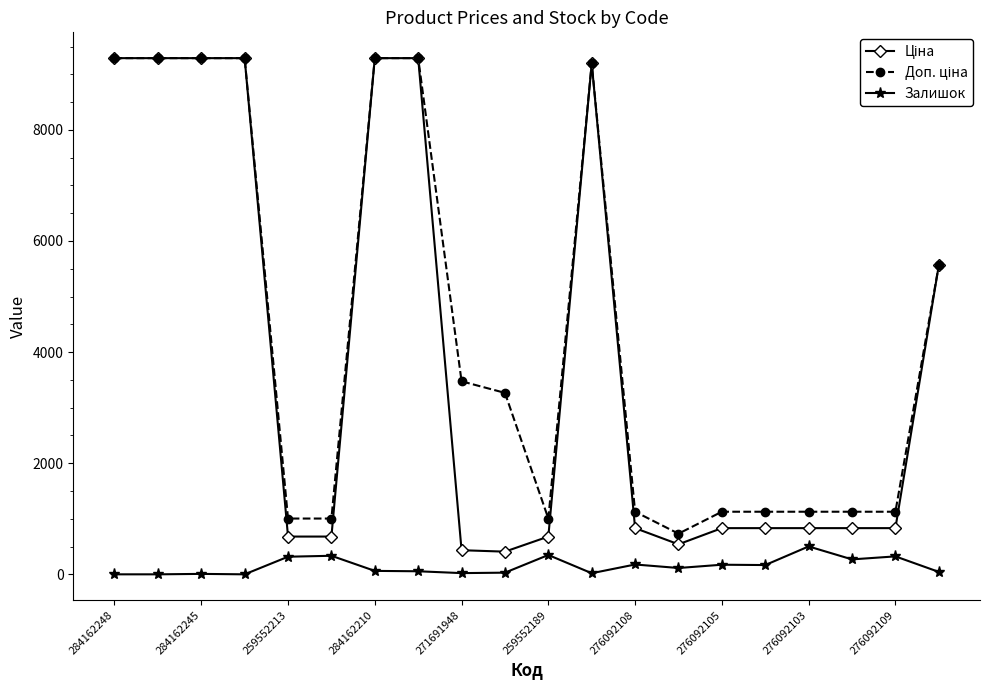

How many distinct data groups are displayed?

3